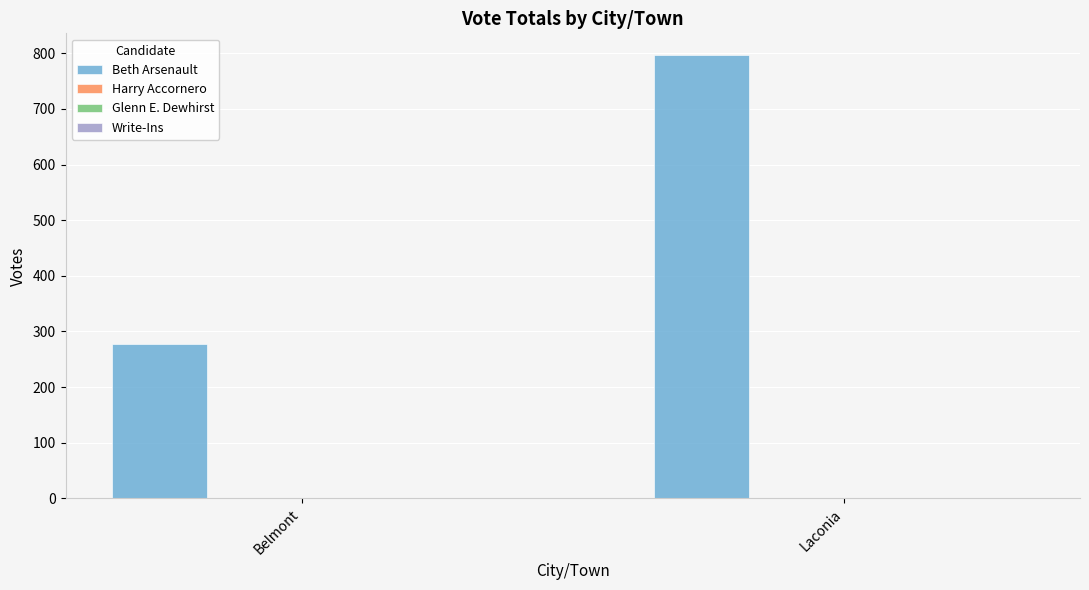

How many distinct data groups are displayed?

3